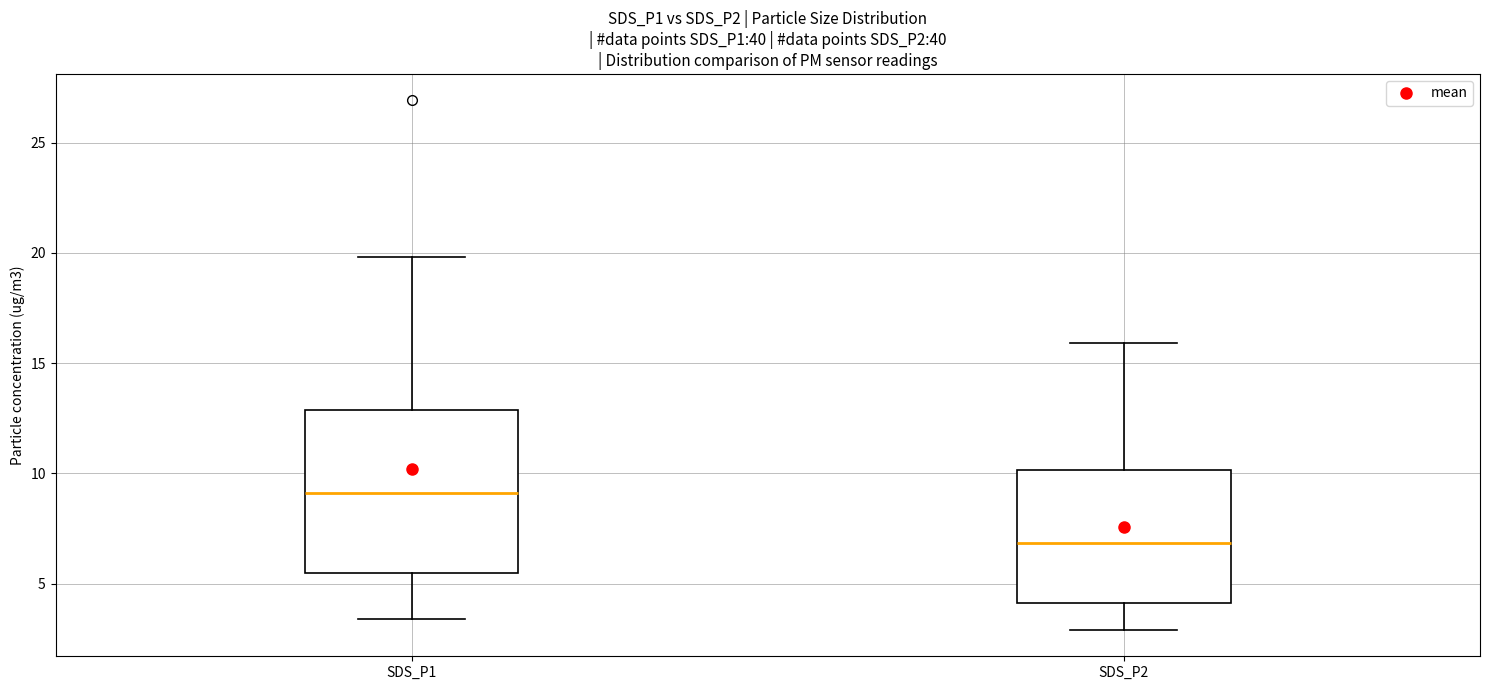

Which box's median line is the lowest?

SDS_P2